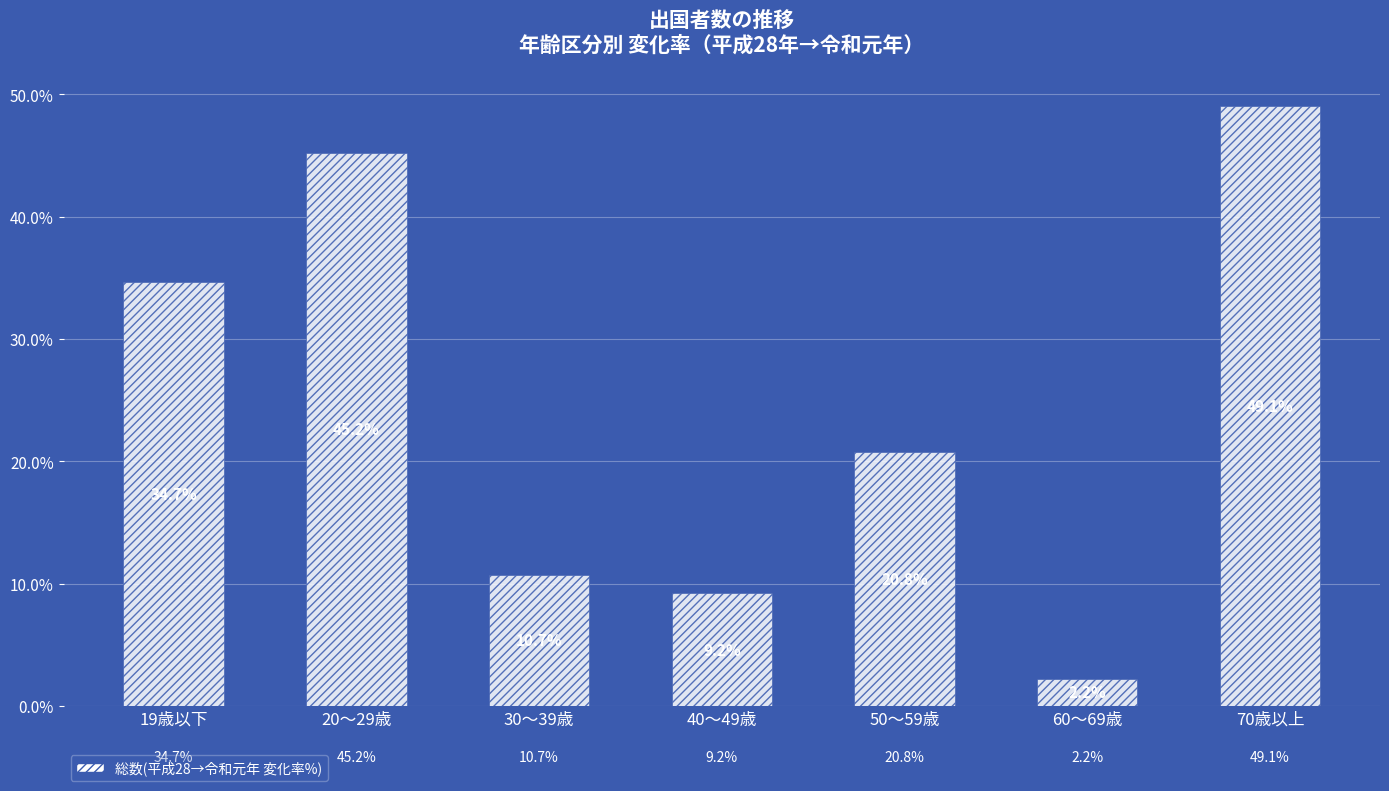

Reading right to left, transcribe all the data shown in this chart.

70歳以上=49.1	60～69歳=2.2	50～59歳=20.8	40～49歳=9.2	30～39歳=10.7	20～29歳=45.2	19歳以下=34.7